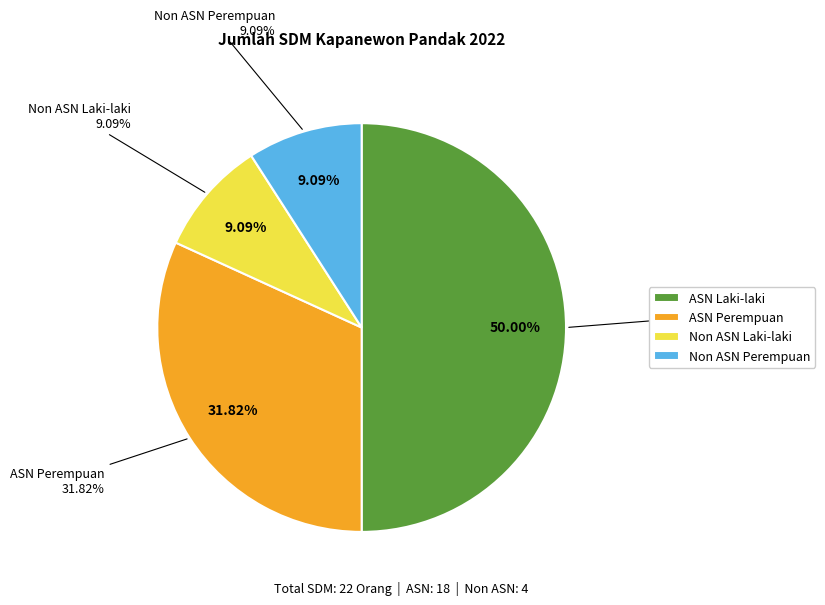

Do Non ASN Laki-laki and ASN Perempuan together represent more than half of the pie?

No